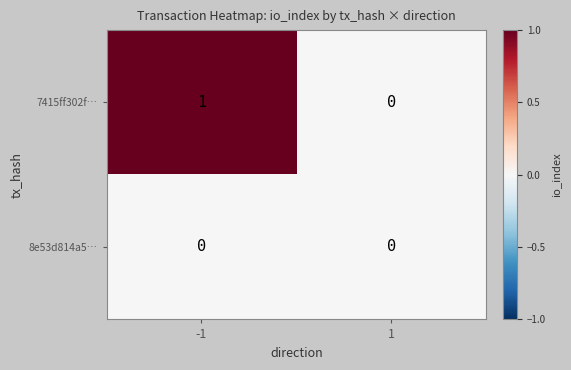

Is it true that 8e53d814a5… equals 0 at -1?

True